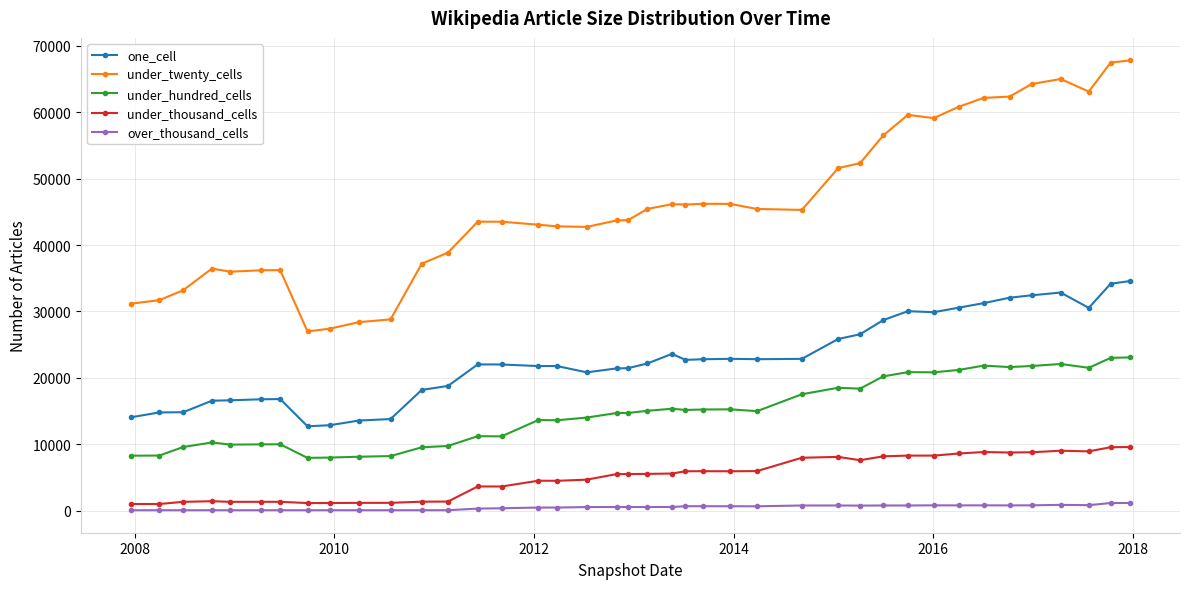

What is the sum of all under_hundred_cells values?

594293